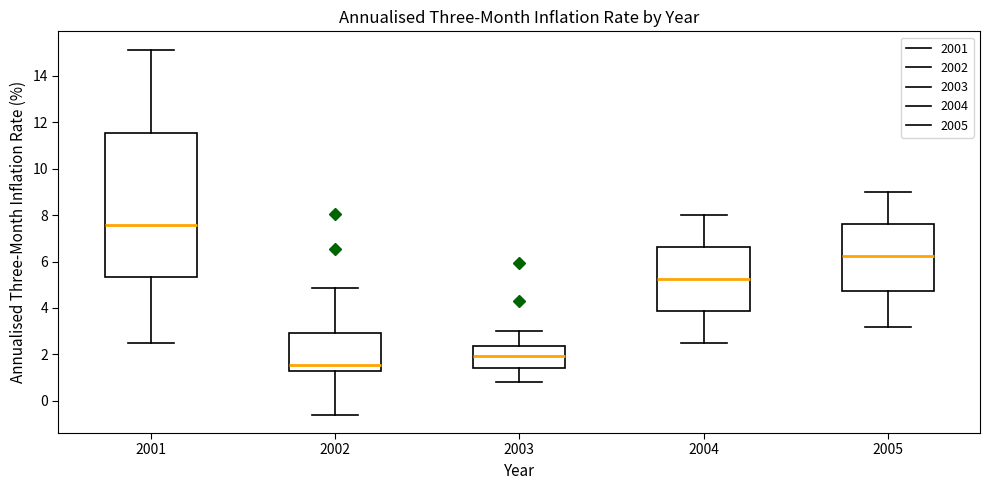

Which box is the tallest, from its lower edge to its upper edge?

2001